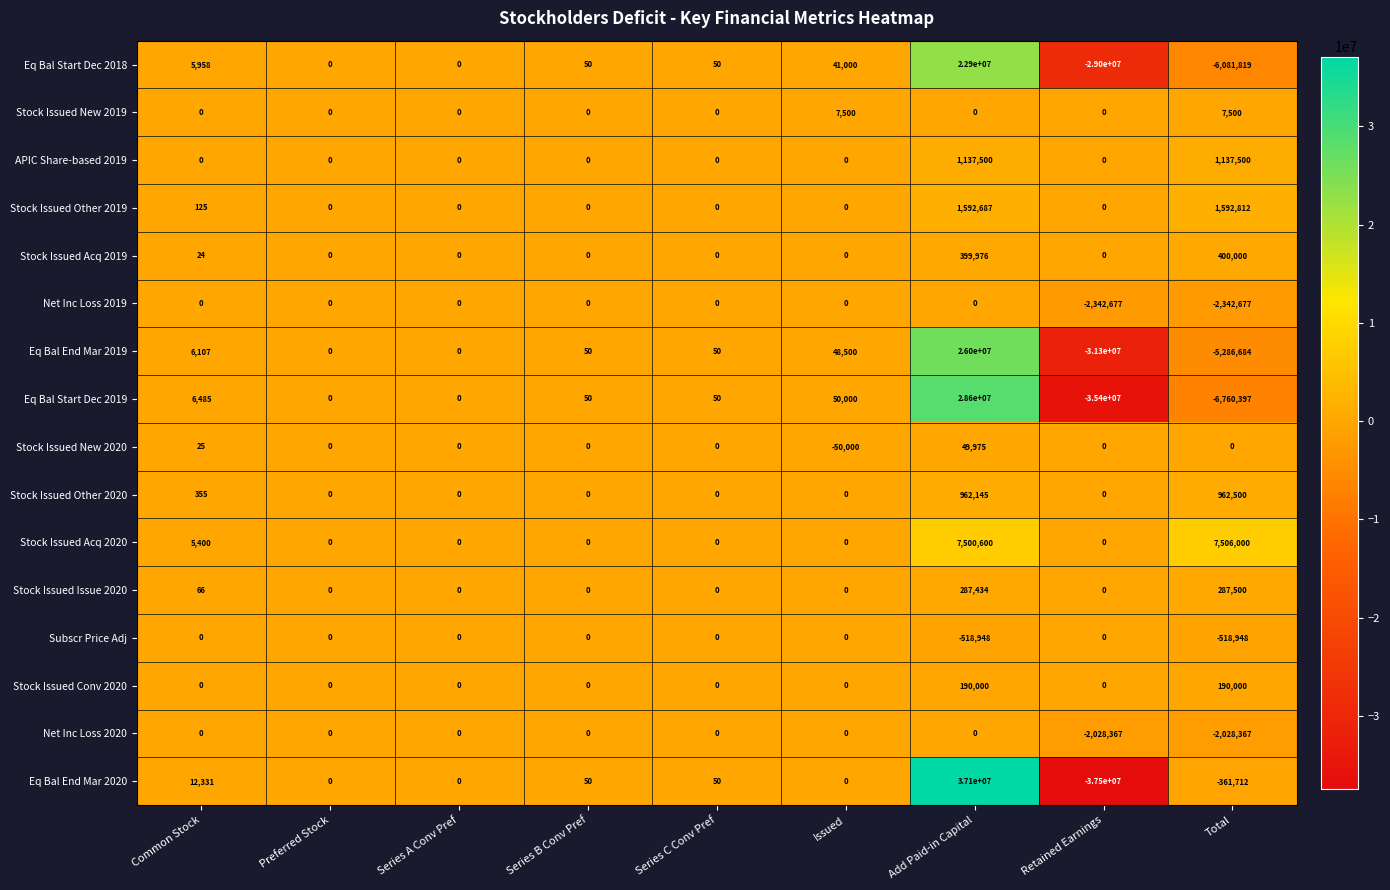

At which category does the chart reach its peak across all series?

Add Paid-in Capital